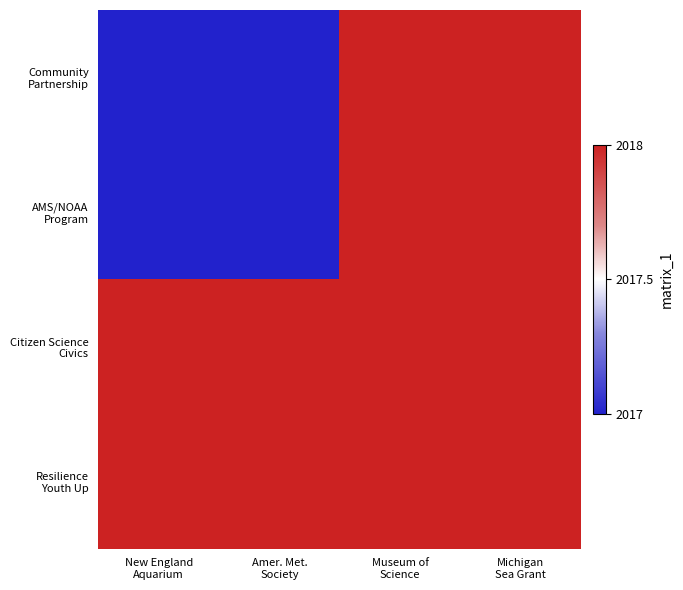

What is the total value across all series at New England
Aquarium?

8070